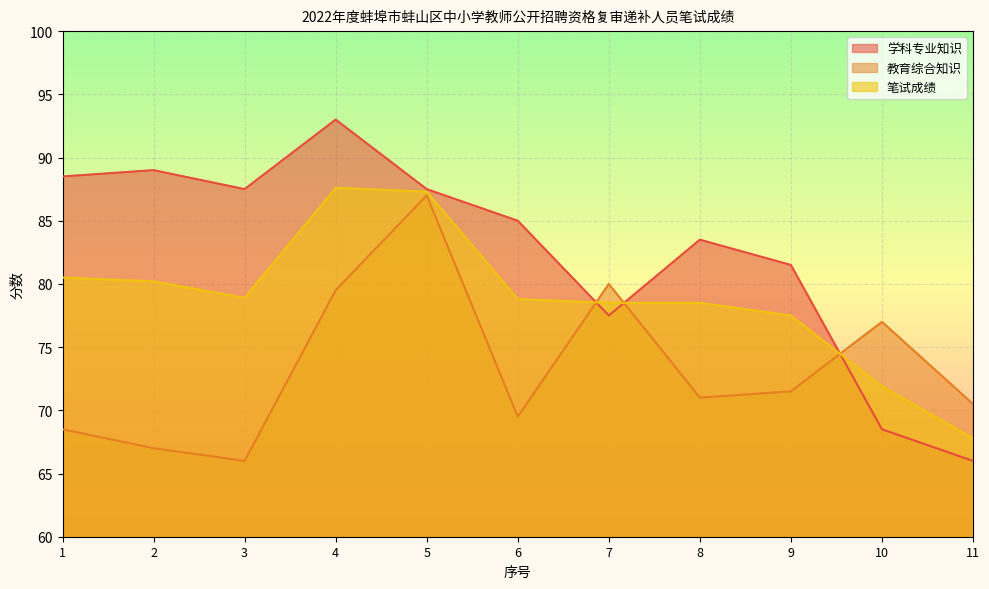

What is the sum of all 学科专业知识 values?

907.5